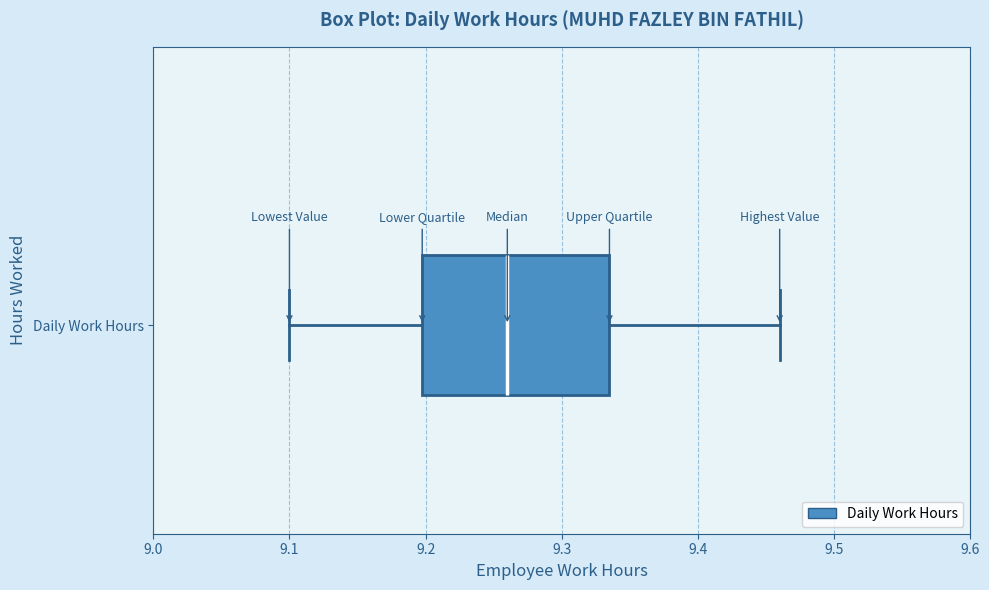

Where is the left edge of the box for Daily Work Hours on the x-axis? The values are not printed on the chart, so give them approximately, as read against the axis.

9.20